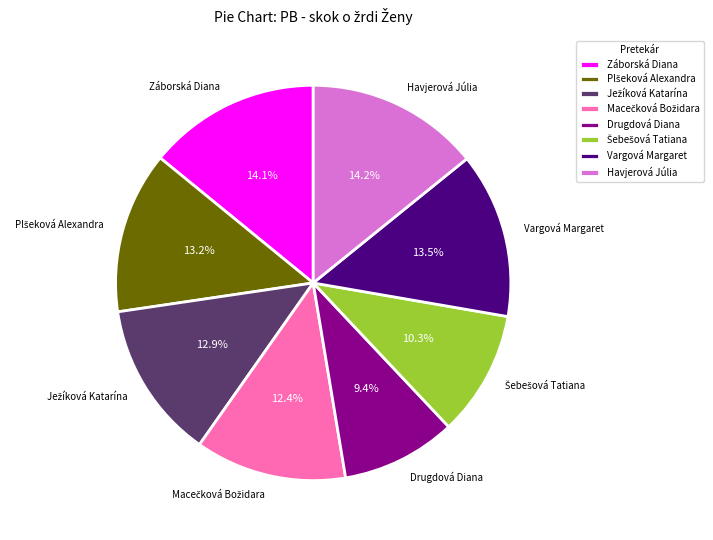

What percentage is NOT represented by Záborská Diana?

85.9%